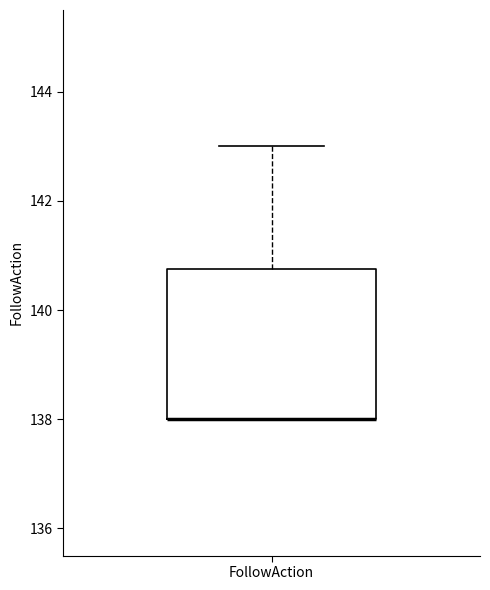

Where is the upper edge of the box for FollowAction on the y-axis? The values are not printed on the chart, so give them approximately, as read against the axis.

140.8